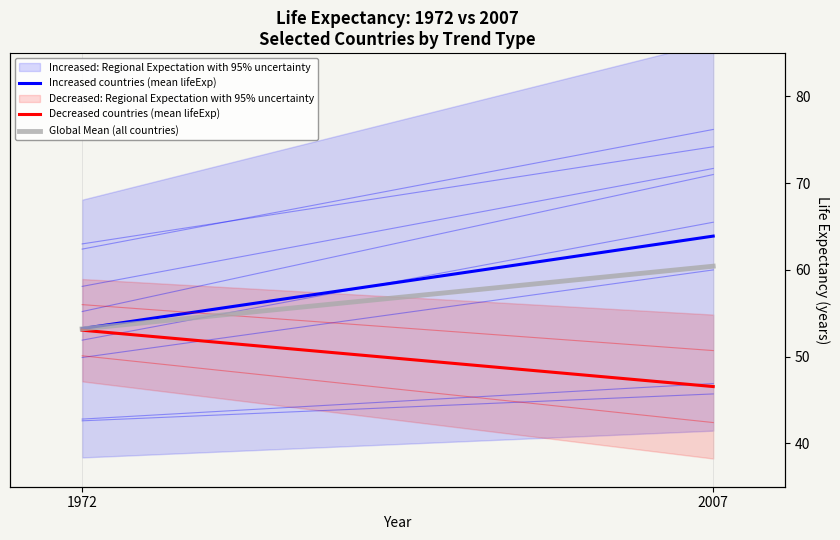

Is this an area chart (filled region under the line)?

No